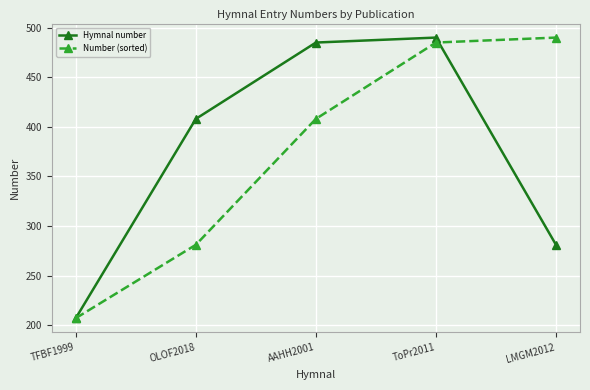

Does the chart have visible grid lines?

Yes